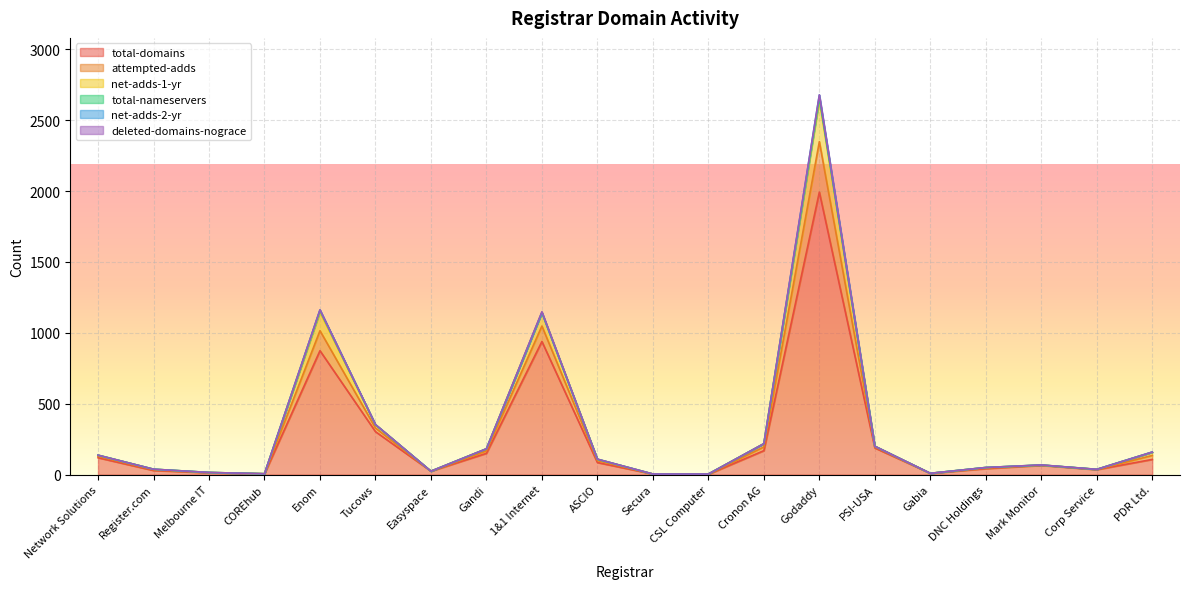

At which label does total-domains reach its peak?

Godaddy